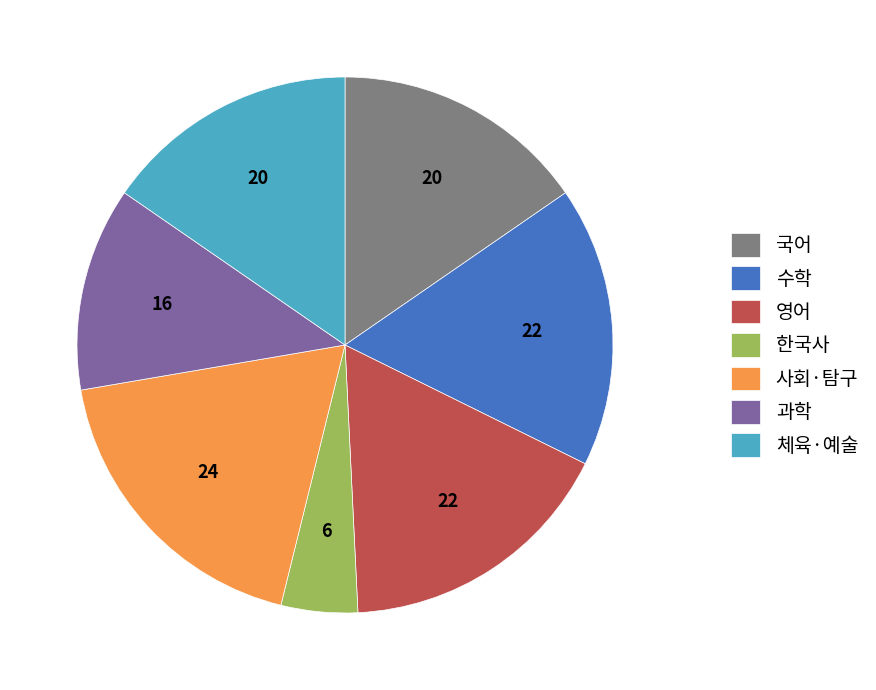

Which has a higher value, 국어 or 영어?

영어